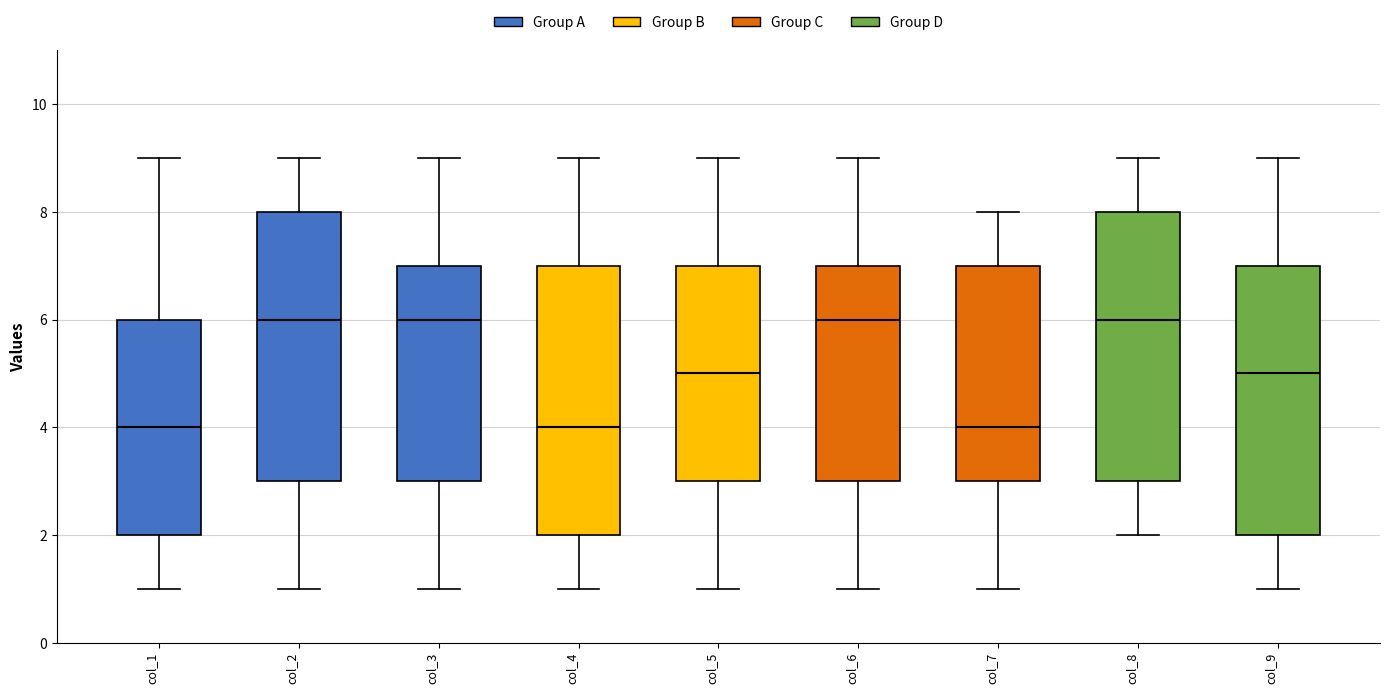

Reading left to right, read every box against the y-axis: the position of its median line, the range the box covers, and the ends of its whiskers. The values are not printed on the chart, so give them approximately, as read against the axis.

col_1: median 4, box 2 to 6, whiskers 1 to 9
col_2: median 6, box 3 to 8, whiskers 1 to 9
col_3: median 6, box 3 to 7, whiskers 1 to 9
col_4: median 4, box 2 to 7, whiskers 1 to 9
col_5: median 5, box 3 to 7, whiskers 1 to 9
col_6: median 6, box 3 to 7, whiskers 1 to 9
col_7: median 4, box 3 to 7, whiskers 1 to 8
col_8: median 6, box 3 to 8, whiskers 2 to 9
col_9: median 5, box 2 to 7, whiskers 1 to 9